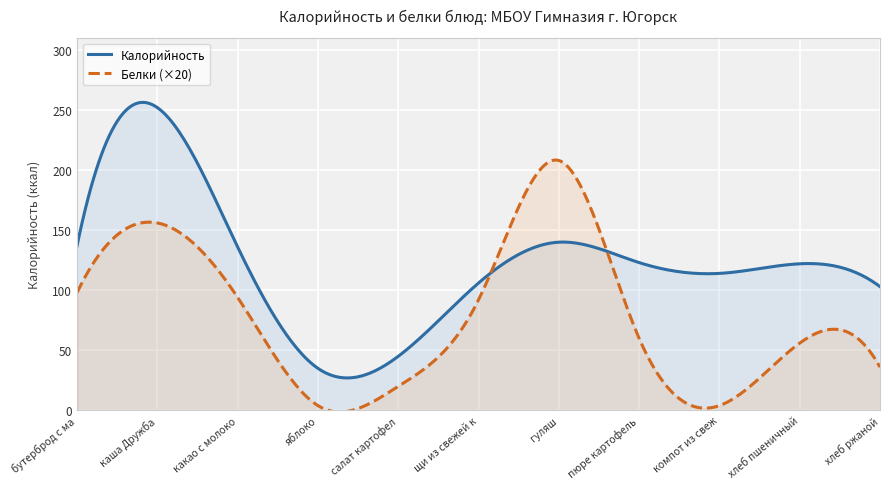

What is the difference between the second highest and second lowest values in the Калорийность series?

229.3